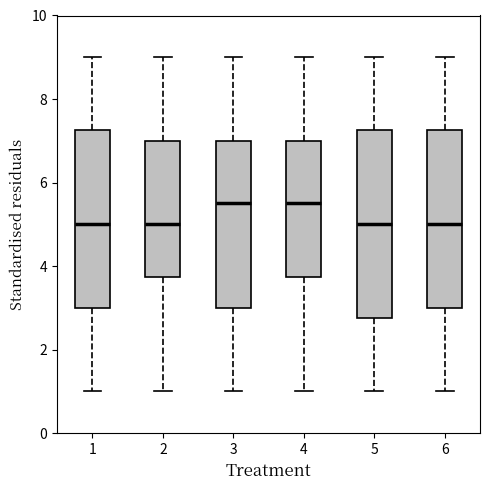

Reading left to right, transcribe this box plot: for each box, give where its median line is, the range the box spans, and where its two whiskers end, as read against the y-axis. The values are not printed on the chart, so give them approximately, as read against the axis.

1: median 5.0, box 3.0 to 7.2, whiskers 1.0 to 9.0
2: median 5.0, box 3.8 to 7.0, whiskers 1.0 to 9.0
3: median 5.6, box 3.0 to 7.0, whiskers 1.0 to 9.0
4: median 5.6, box 3.8 to 7.0, whiskers 1.0 to 9.0
5: median 5.0, box 2.8 to 7.2, whiskers 1.0 to 9.0
6: median 5.0, box 3.0 to 7.2, whiskers 1.0 to 9.0